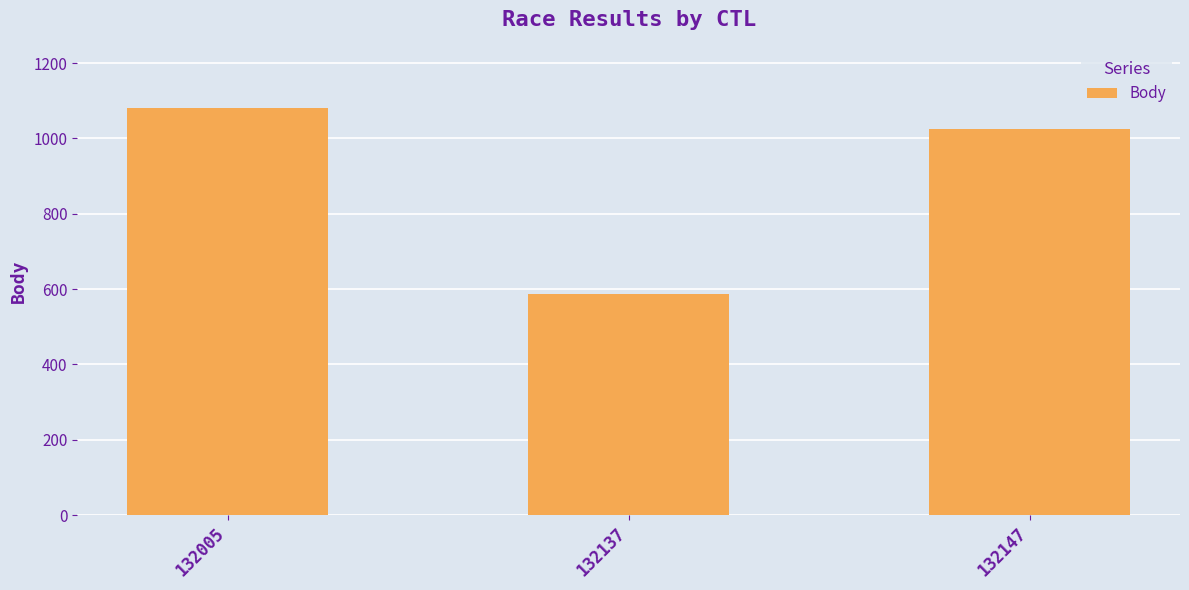

Is it true that the value at 132005 is 1081?

True